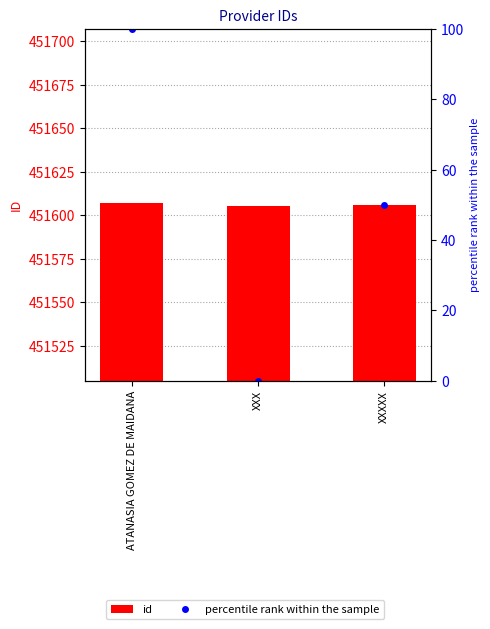

The value of percentile rank within the sample at XXX is -32. True or false?

False